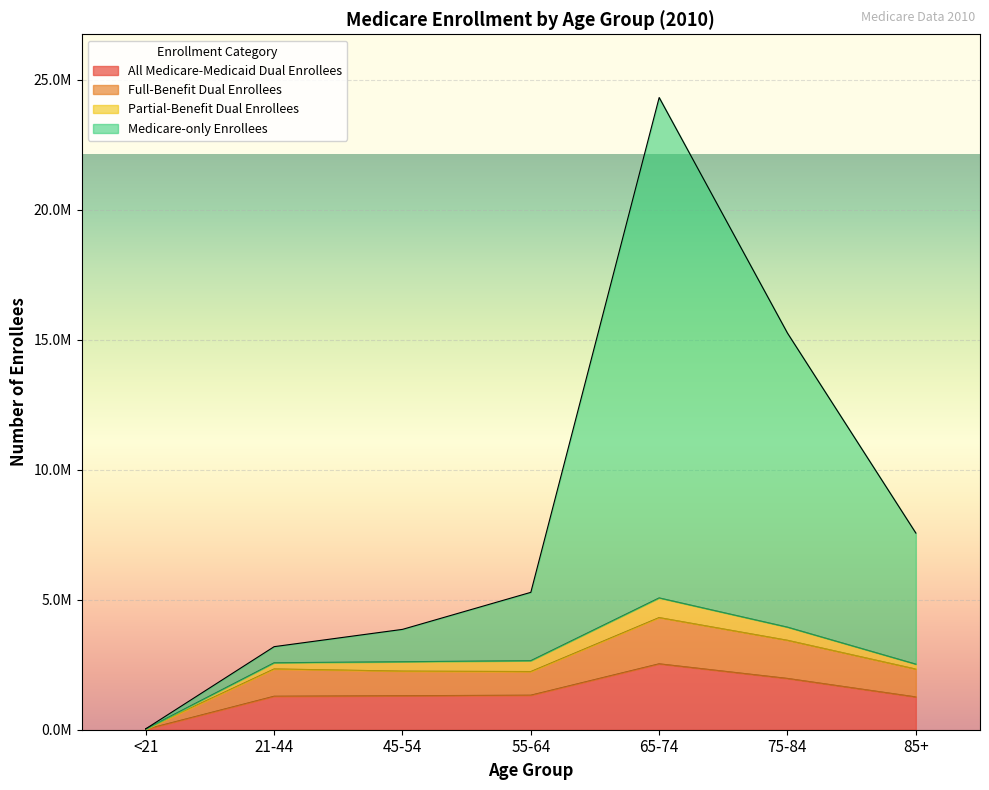

At which label does Full-Benefit Dual Enrollees reach its minimum?

<21